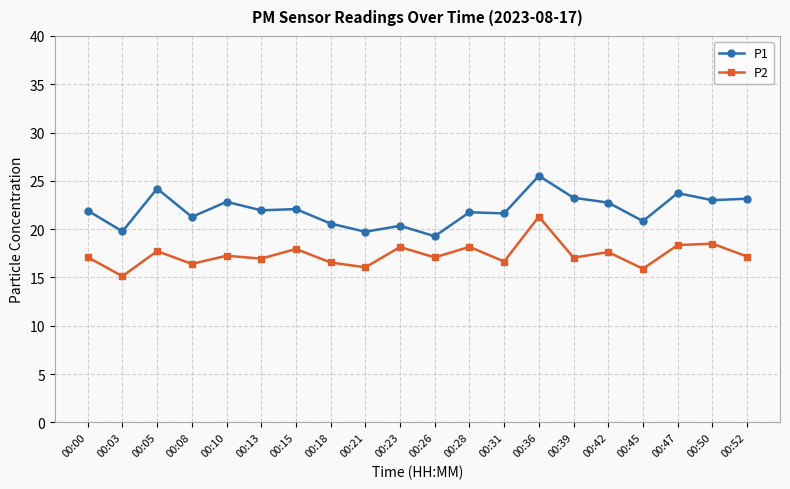

What is the sum of all P1 values?

439.6